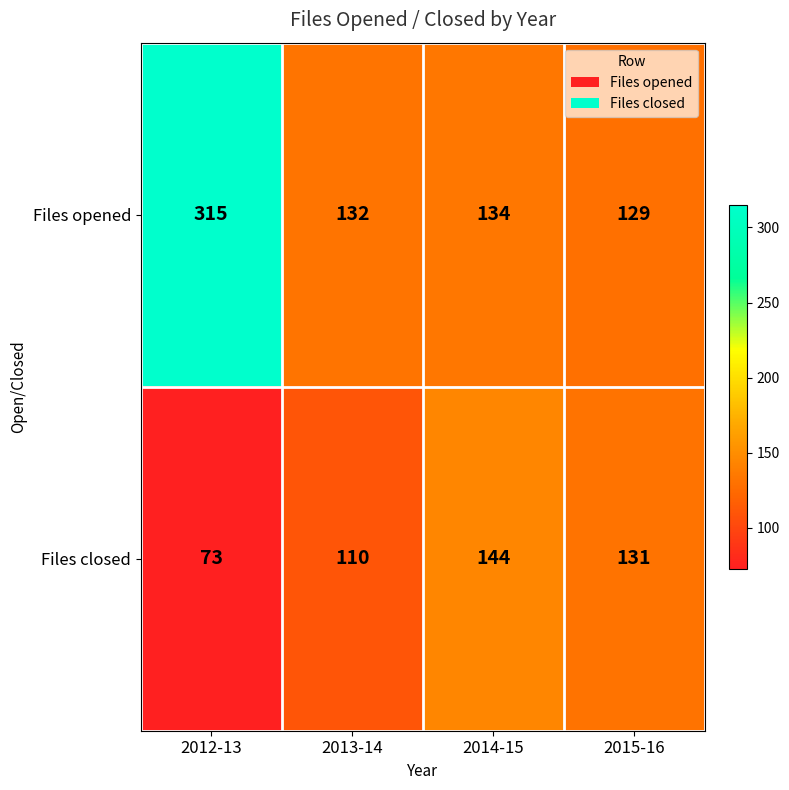

What is the minimum value for Files opened?

129